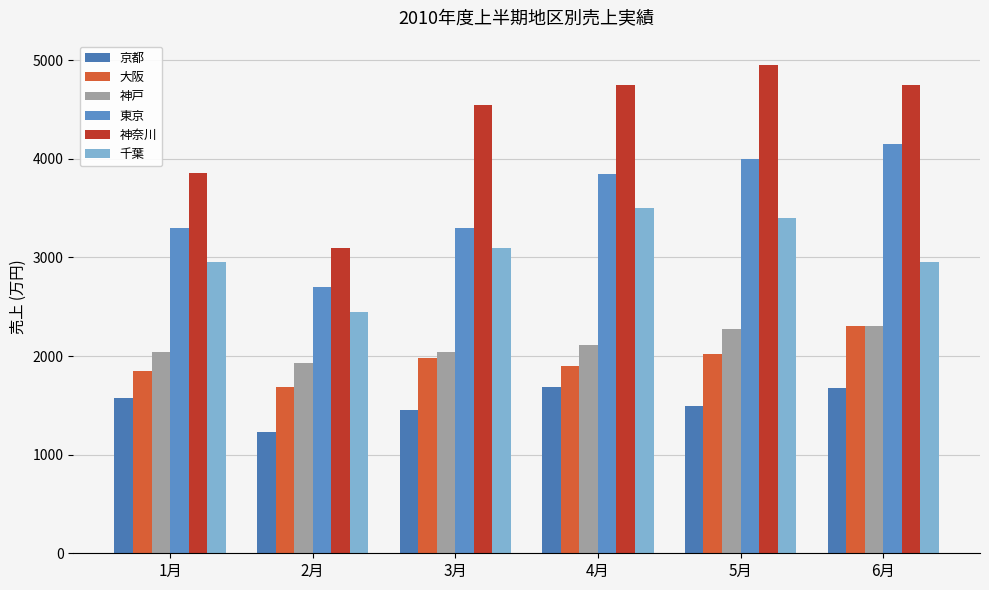

What is the label of the 2nd bar from the right?

5月